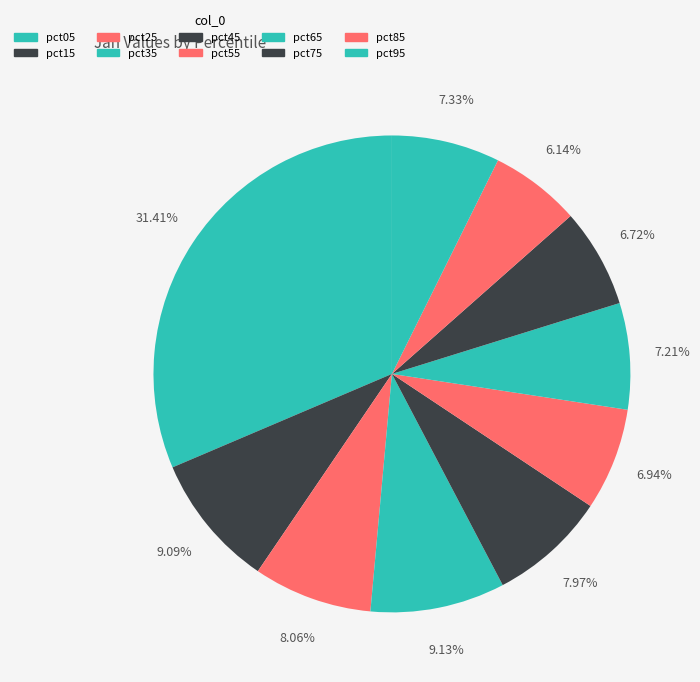

Count the number of slices in the pie.

10